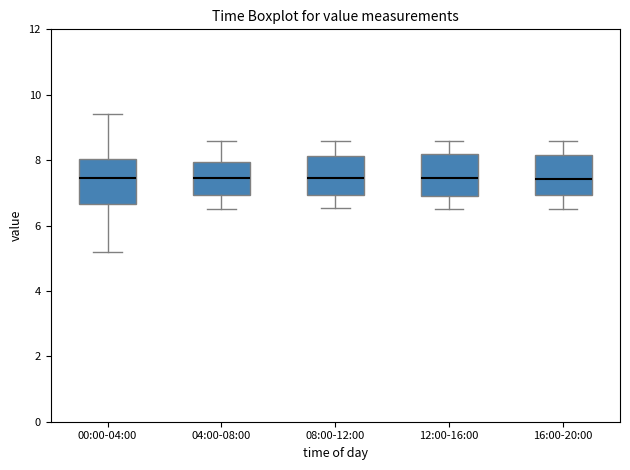

Reading left to right, read every box against the y-axis: the position of its median line, the range the box covers, and the ends of its whiskers. The values are not printed on the chart, so give them approximately, as read against the axis.

00:00-04:00: median 7.4, box 6.6 to 8.0, whiskers 5.2 to 9.4
04:00-08:00: median 7.4, box 7.0 to 8.0, whiskers 6.6 to 8.6
08:00-12:00: median 7.4, box 7.0 to 8.2, whiskers 6.6 to 8.6
12:00-16:00: median 7.4, box 6.8 to 8.2, whiskers 6.6 to 8.6
16:00-20:00: median 7.4, box 7.0 to 8.2, whiskers 6.6 to 8.6